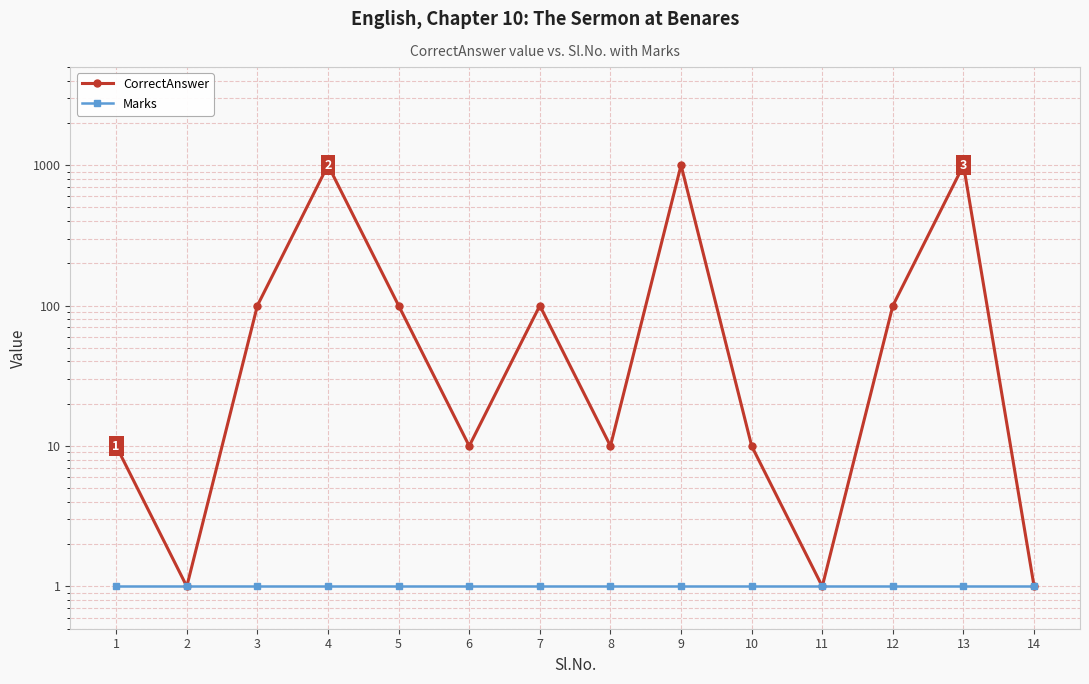

What is the total value across all series at 11?

2